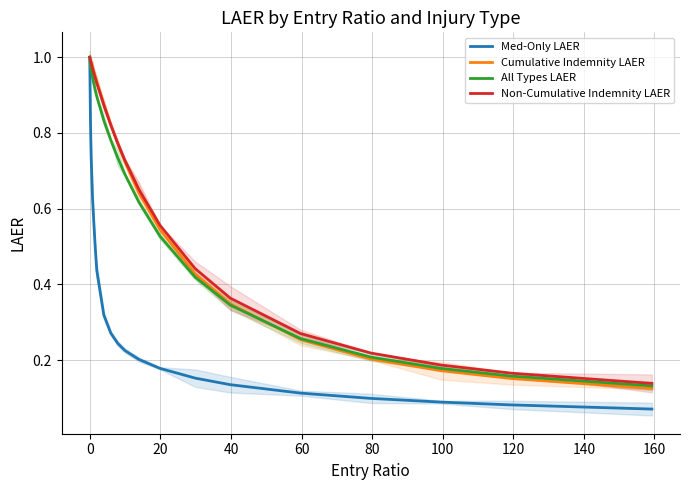

Is it true that Cumulative Indemnity LAER equals 0.5 at 140?

False